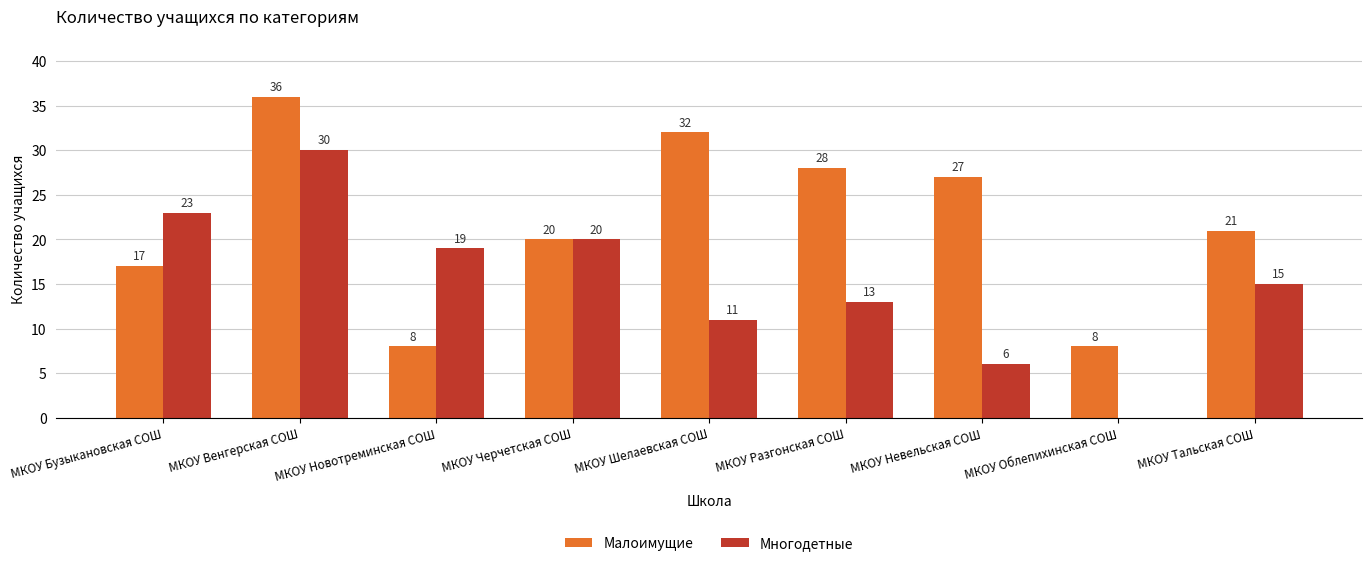

Reading left to right, list all the values displayed in this chart.

Малоимущие: МКОУ Бузыкановская СОШ=17	МКОУ Венгерская СОШ=36	МКОУ Новотреминская СОШ=8	МКОУ Черчетская СОШ=20	МКОУ Шелаевская СОШ=32	МКОУ Разгонская СОШ=28	МКОУ Невельская СОШ=27	МКОУ Облепихинская СОШ=8	МКОУ Тальская СОШ=21
Многодетные: МКОУ Бузыкановская СОШ=23	МКОУ Венгерская СОШ=30	МКОУ Новотреминская СОШ=19	МКОУ Черчетская СОШ=20	МКОУ Шелаевская СОШ=11	МКОУ Разгонская СОШ=13	МКОУ Невельская СОШ=6	МКОУ Облепихинская СОШ=0	МКОУ Тальская СОШ=15